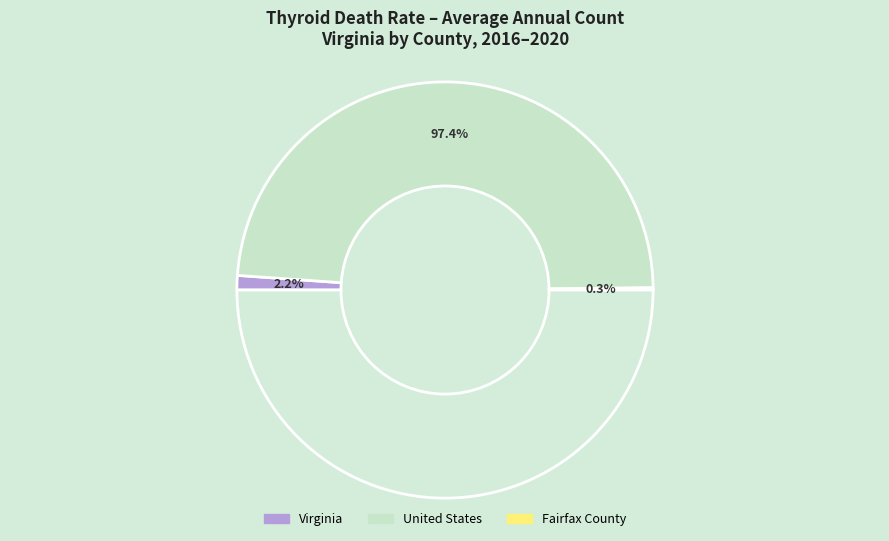

To the nearest percent, what is the difference between the largest and smallest slice percentages?

97%